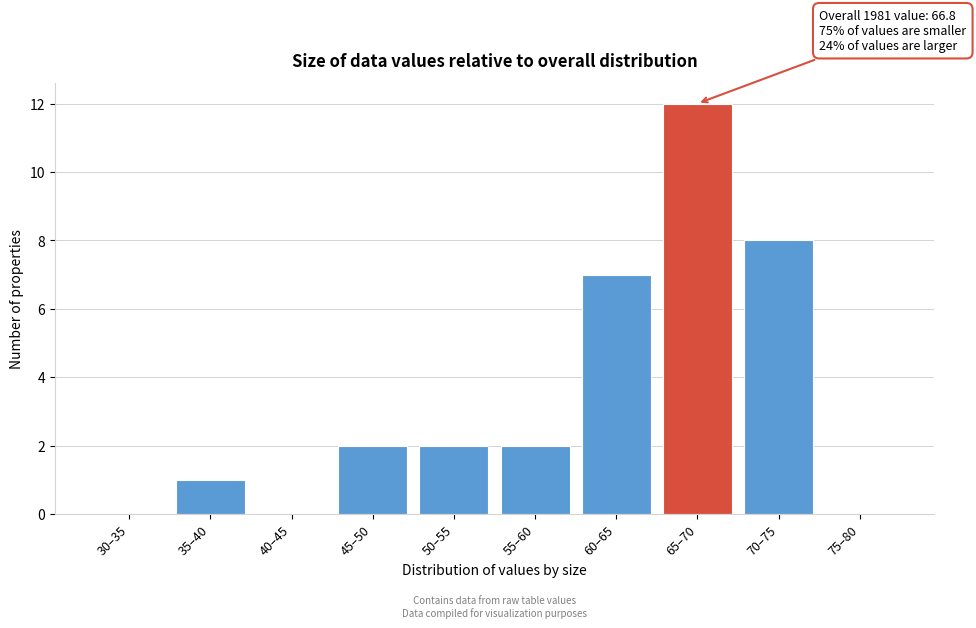

Reading right to left, list all the values displayed in this chart.

75–80=0	70–75=8	65–70=12	60–65=7	55–60=2	50–55=2	45–50=2	40–45=0	35–40=1	30–35=0